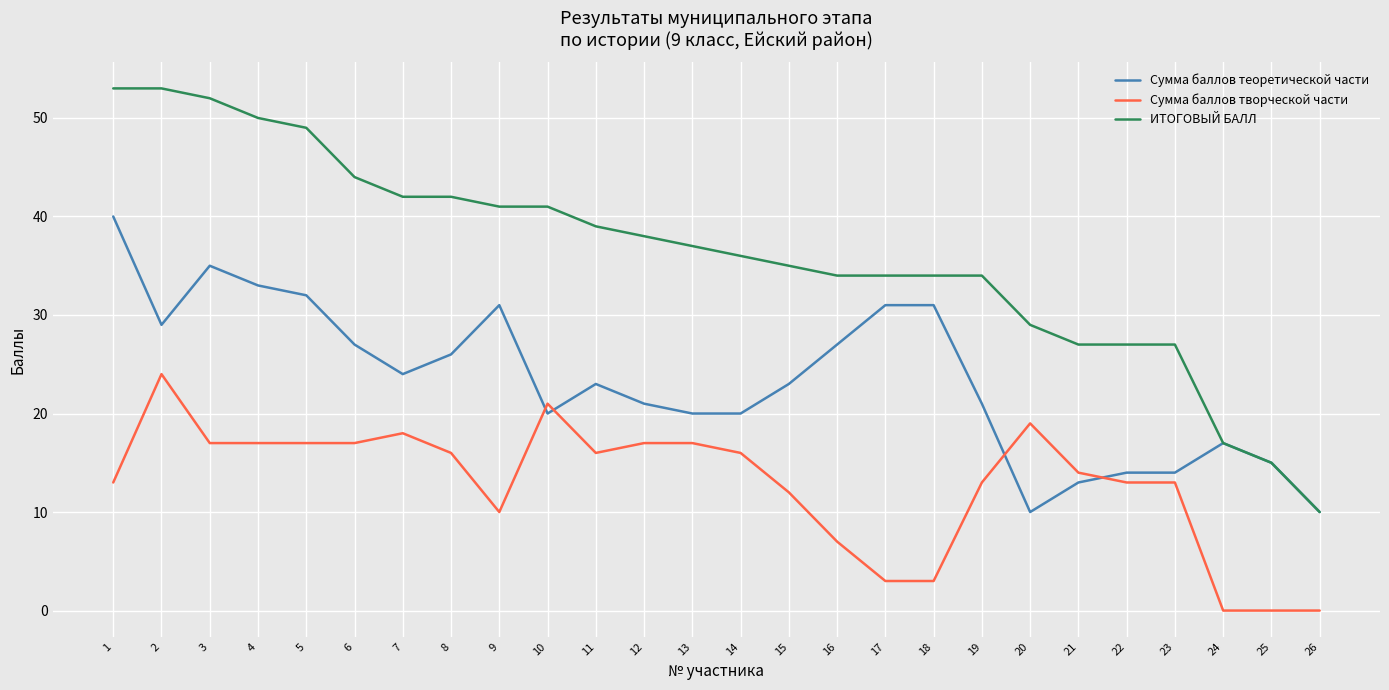

True or false: Сумма баллов творческой части and Сумма баллов теоретической части intersect in this chart.

True